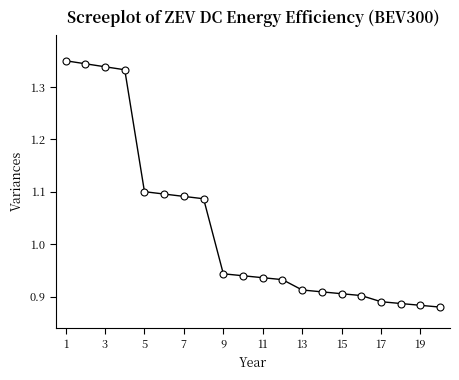

What is the difference between the maximum and minimum values?

0.5